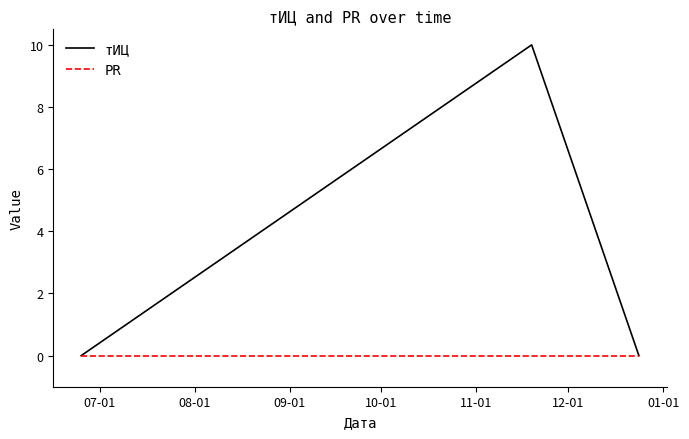

Rank the series by their maximum value, from highest to lowest.

тИЦ, PR